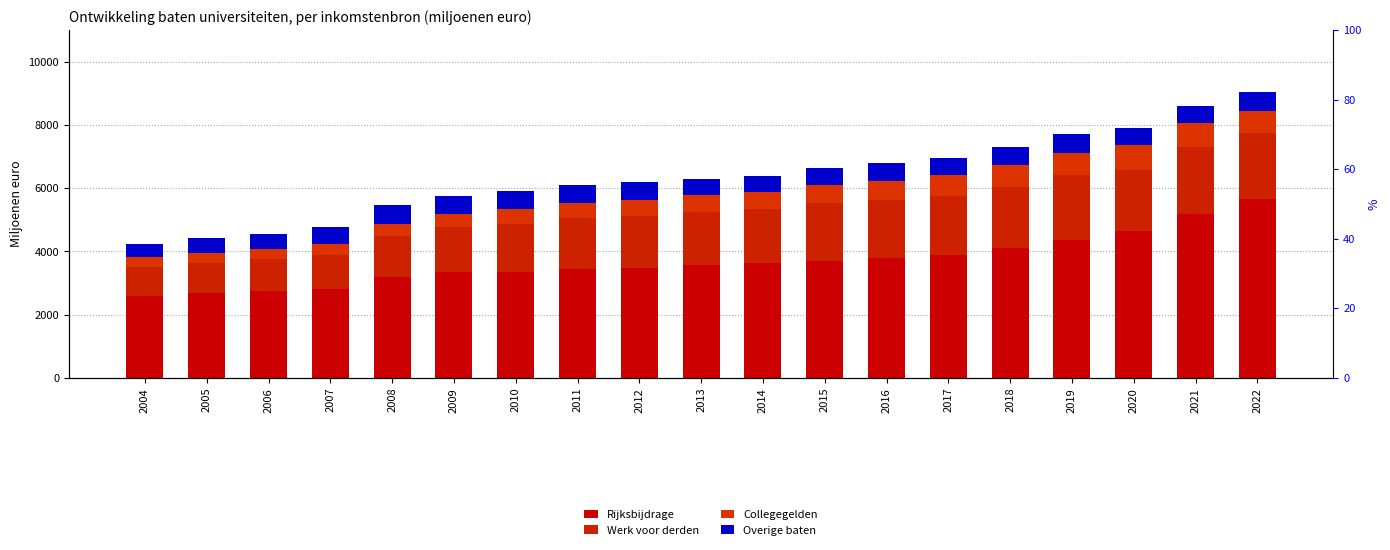

What is the value of the Collegegelden bar at the 14th from the left?

656.7